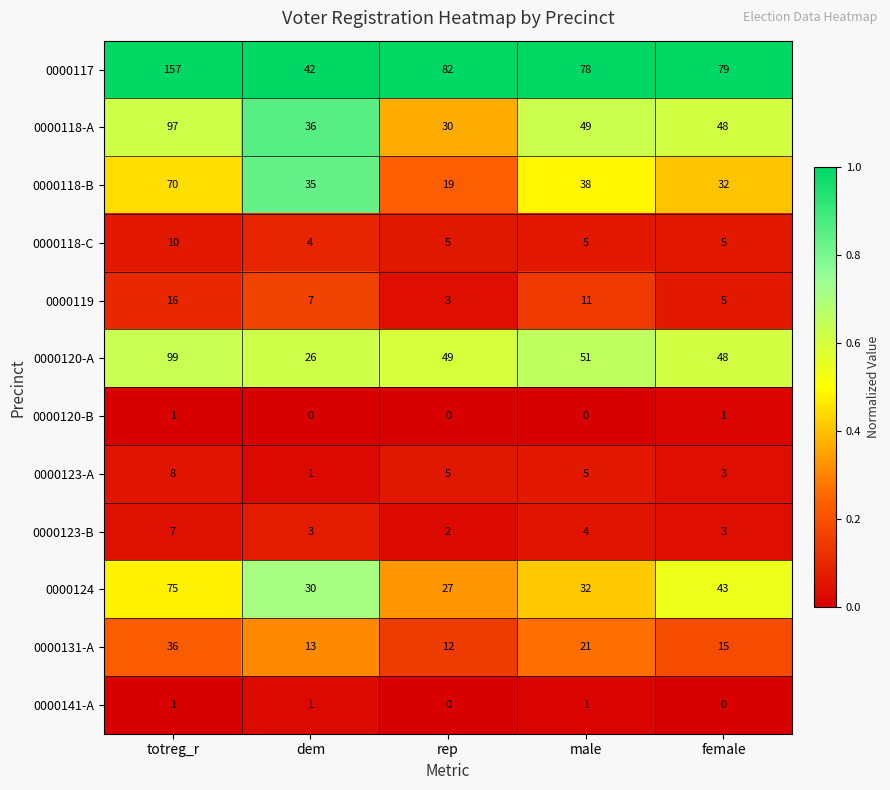

What is the difference between the highest and lowest values at male?

78